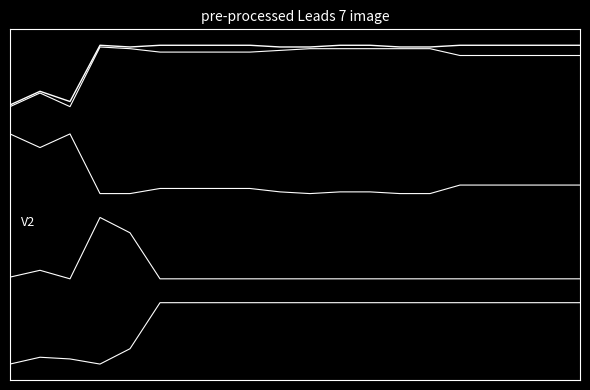

True or false: landArea has a value of -0.7 at 12.

False